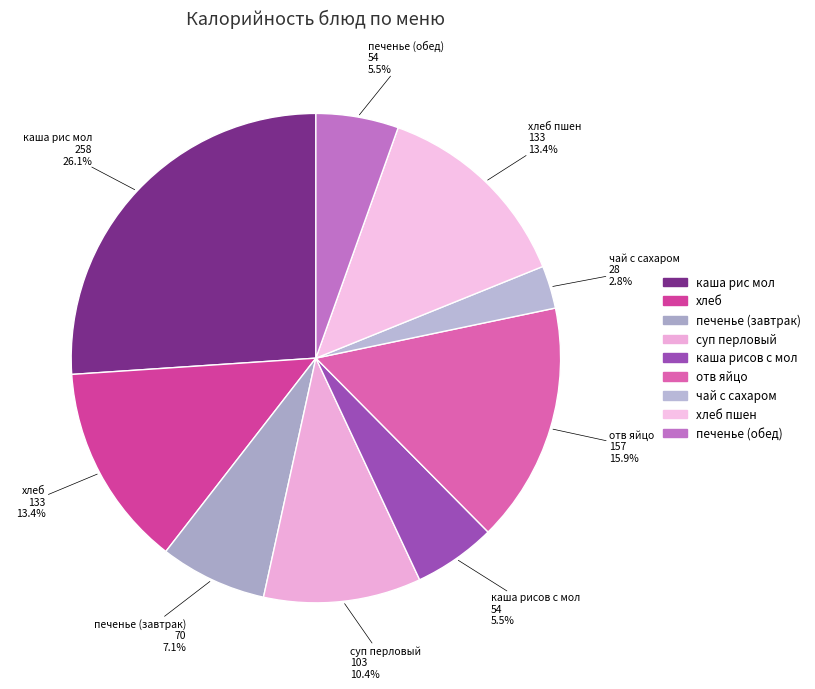

How many slices are in this pie chart?

9